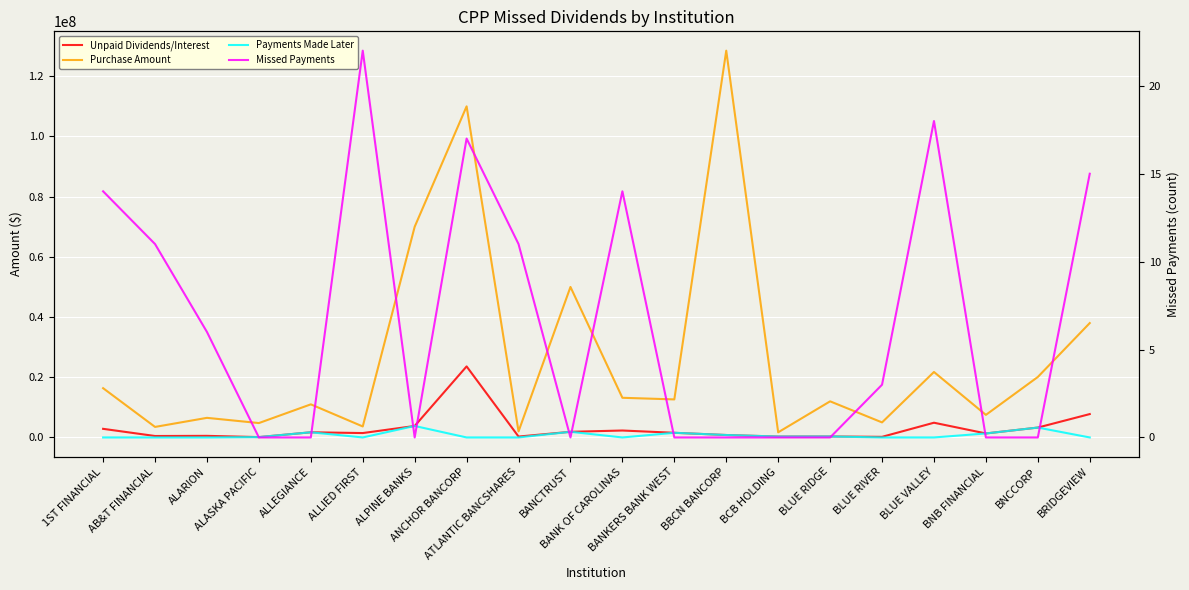

At which label is Payments Made Later closest to 1907500?

BANCTRUST